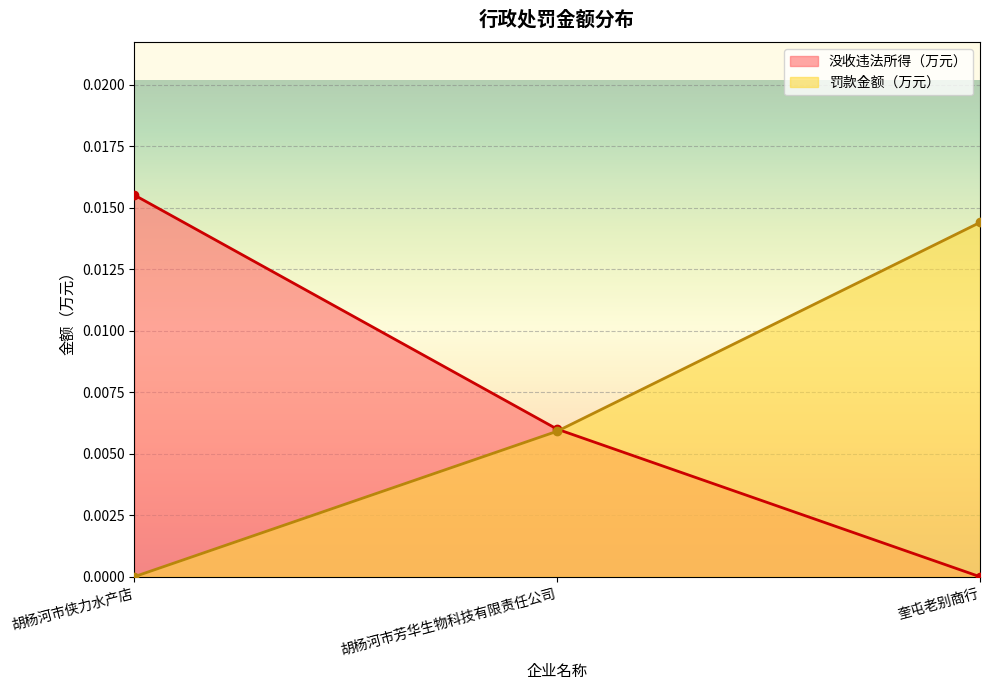

How many positive values does the 没收违法所得（万元） series have?

2